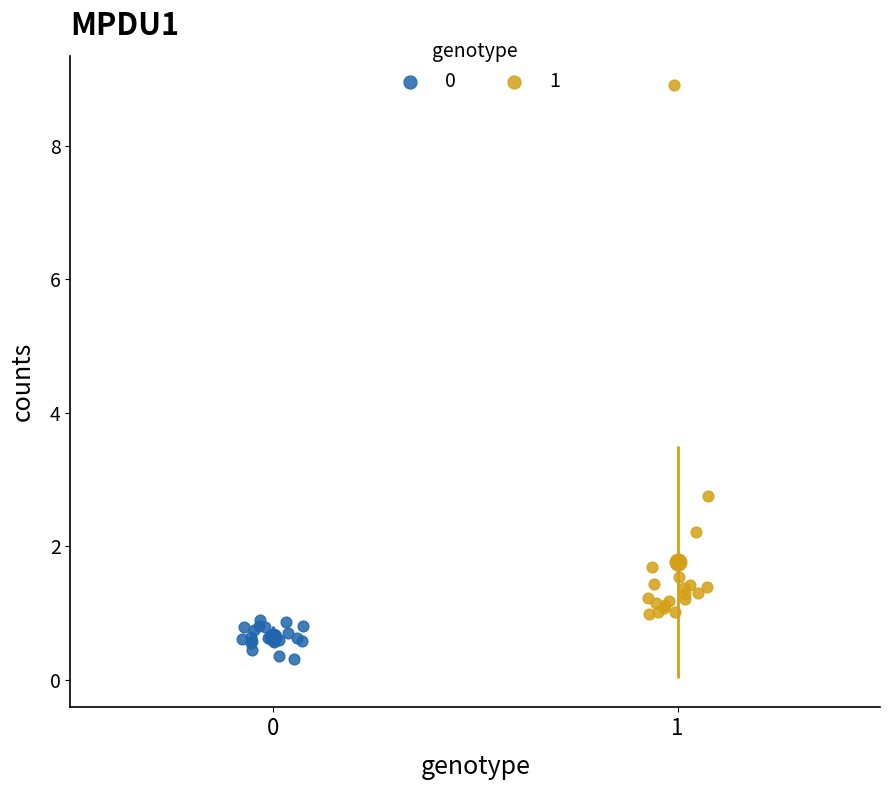

Which series has the largest Y range (max minus min)?

1